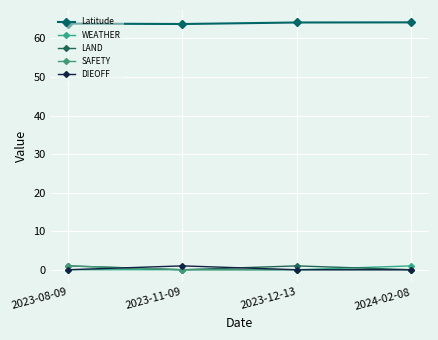

What is the difference between the SAFETY values at 2023-08-09 and 2024-02-08?

1.0